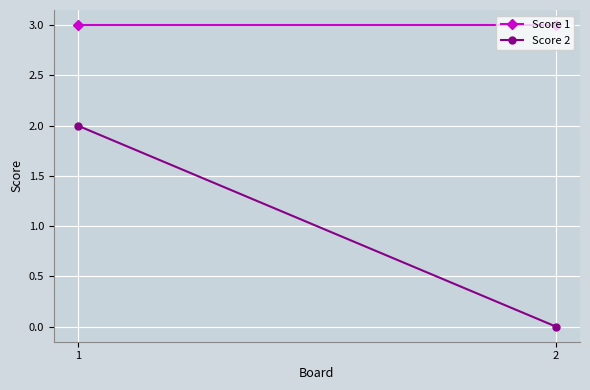

The Score 1 series shows 3 at 1. True or false?

True